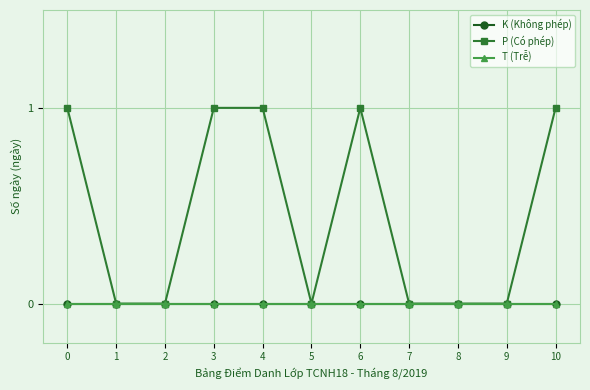

True or false: P (Có phép) and T (Trễ) cross at least once.

False